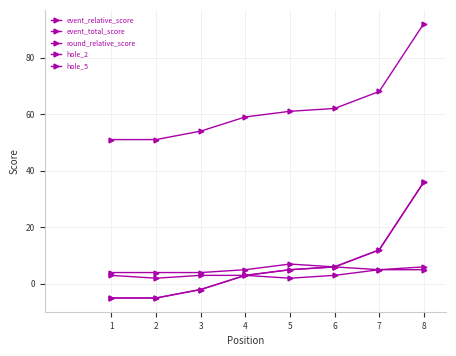

Is this an area chart (filled region under the line)?

No